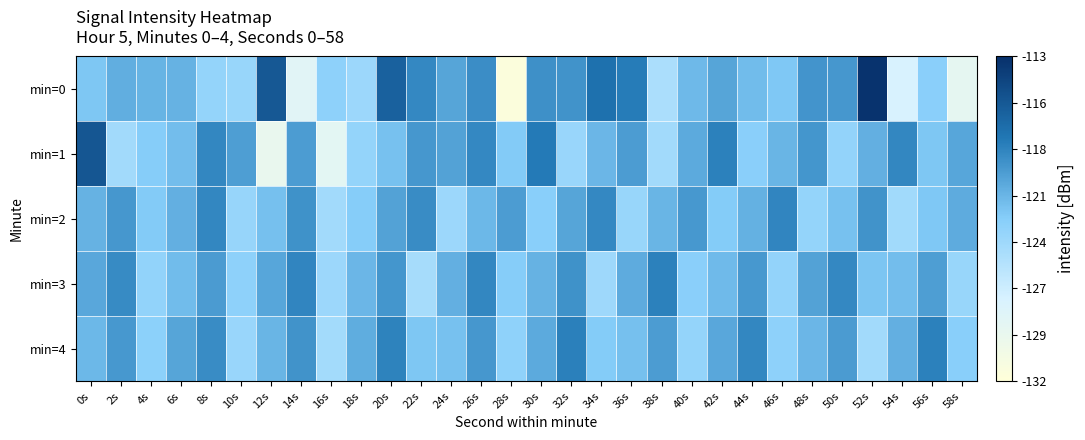

Which category has the highest value across all series?

52s